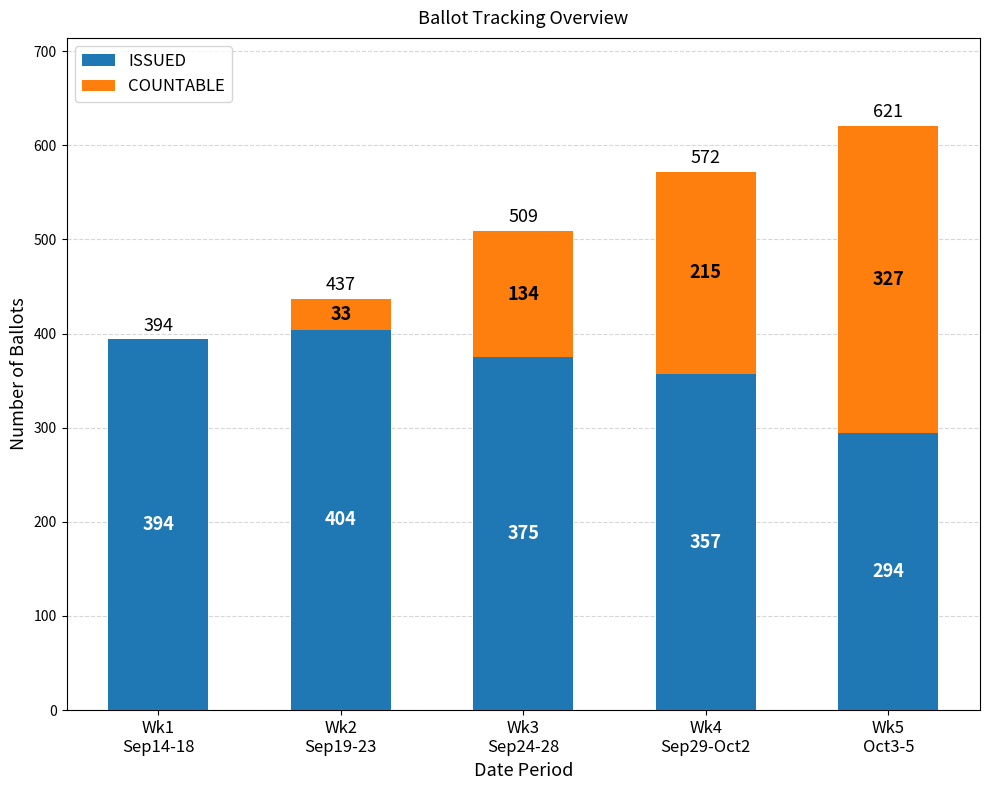

At which label does ISSUED first exceed 375?

Wk1
Sep14-18